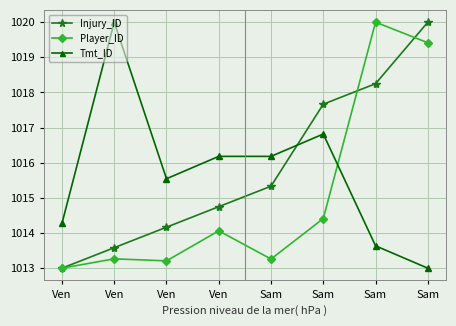

What is the minimum value for Injury_ID?

1013.0